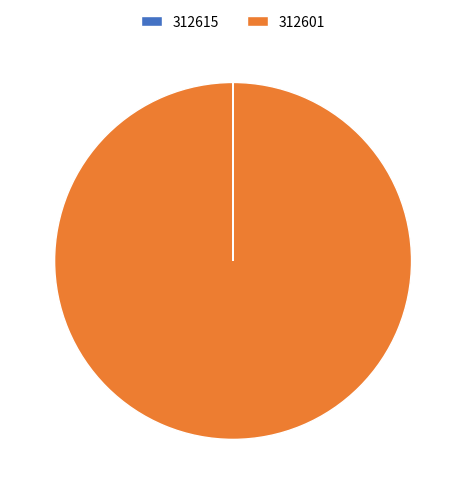

Which slice is the largest?

312601